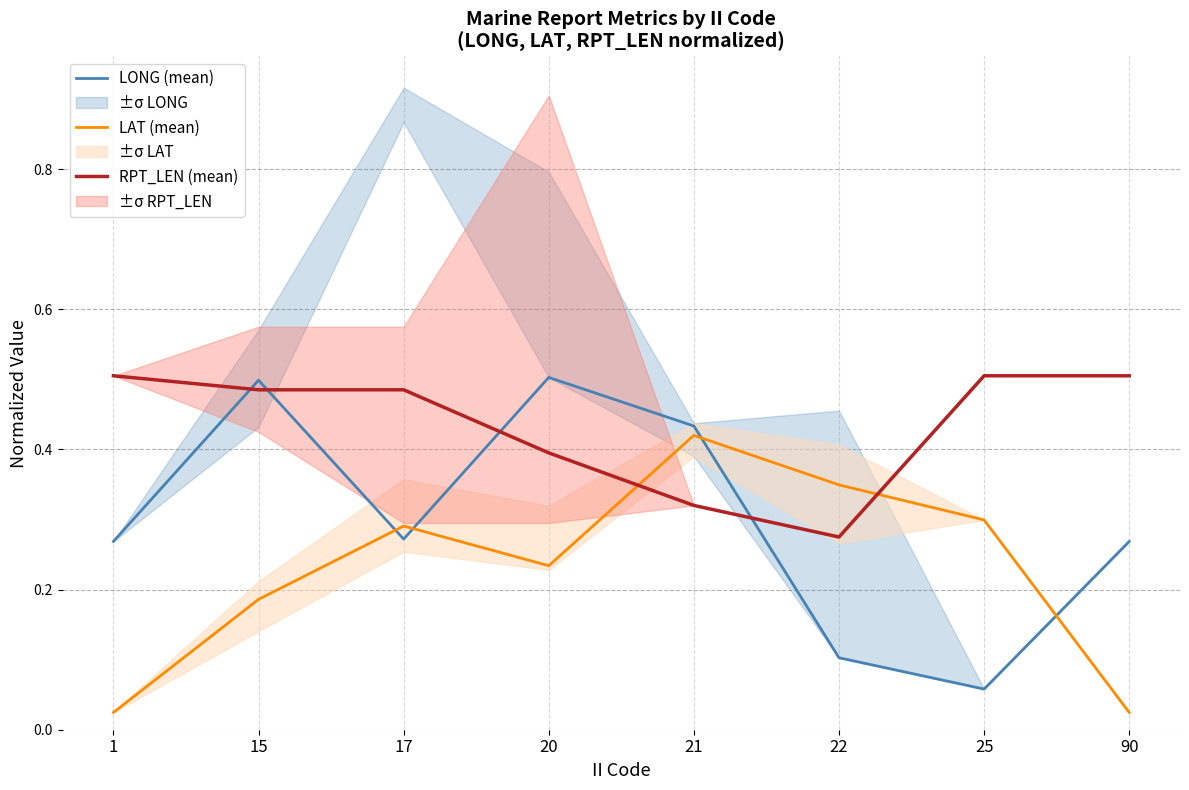

Reading left to right, extract all data points from this chart.

LONG (mean): 1=0.3	15=0.5	17=0.3	20=0.5	21=0.4	22=0.1	25=0.1	90=0.3
LAT (mean): 1=0.0	15=0.2	17=0.3	20=0.2	21=0.4	22=0.3	25=0.3	90=0.0
RPT_LEN (mean): 1=0.5	15=0.5	17=0.5	20=0.4	21=0.3	22=0.3	25=0.5	90=0.5